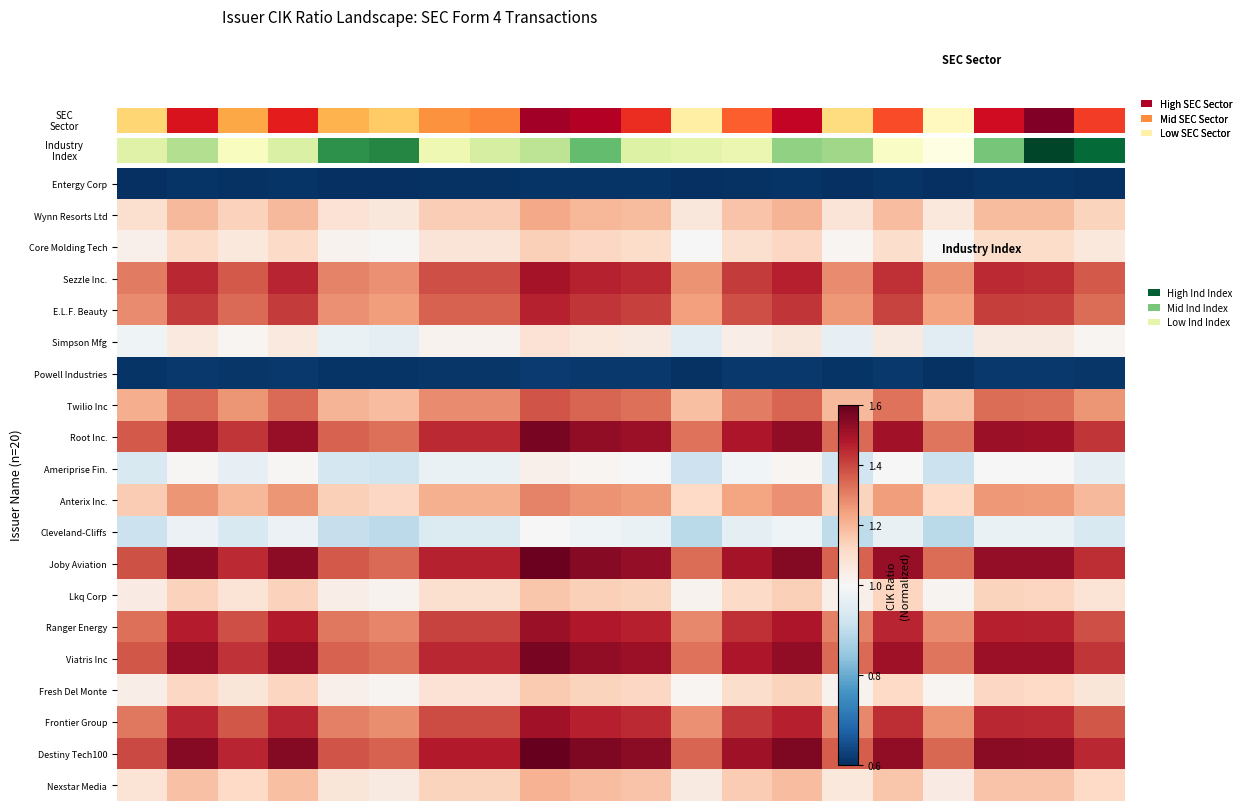

How many distinct data groups are displayed?

20